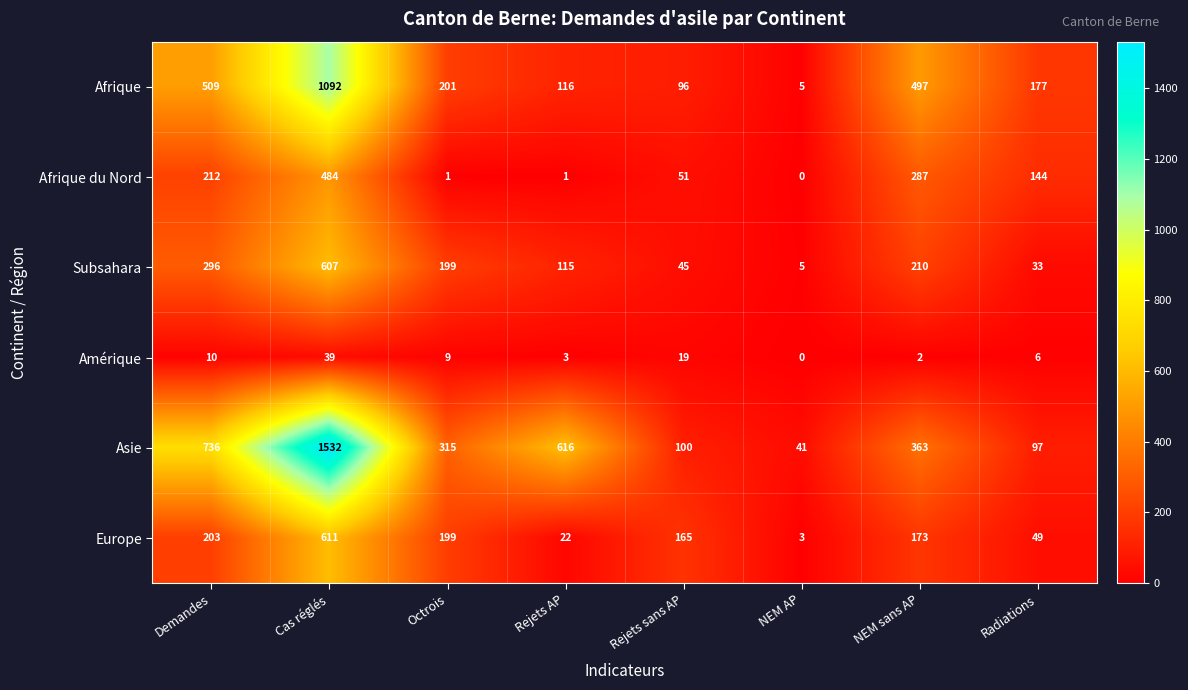

Rank the series at Rejets sans AP from lowest to highest value.

Amérique, Subsahara, Afrique du Nord, Afrique, Asie, Europe